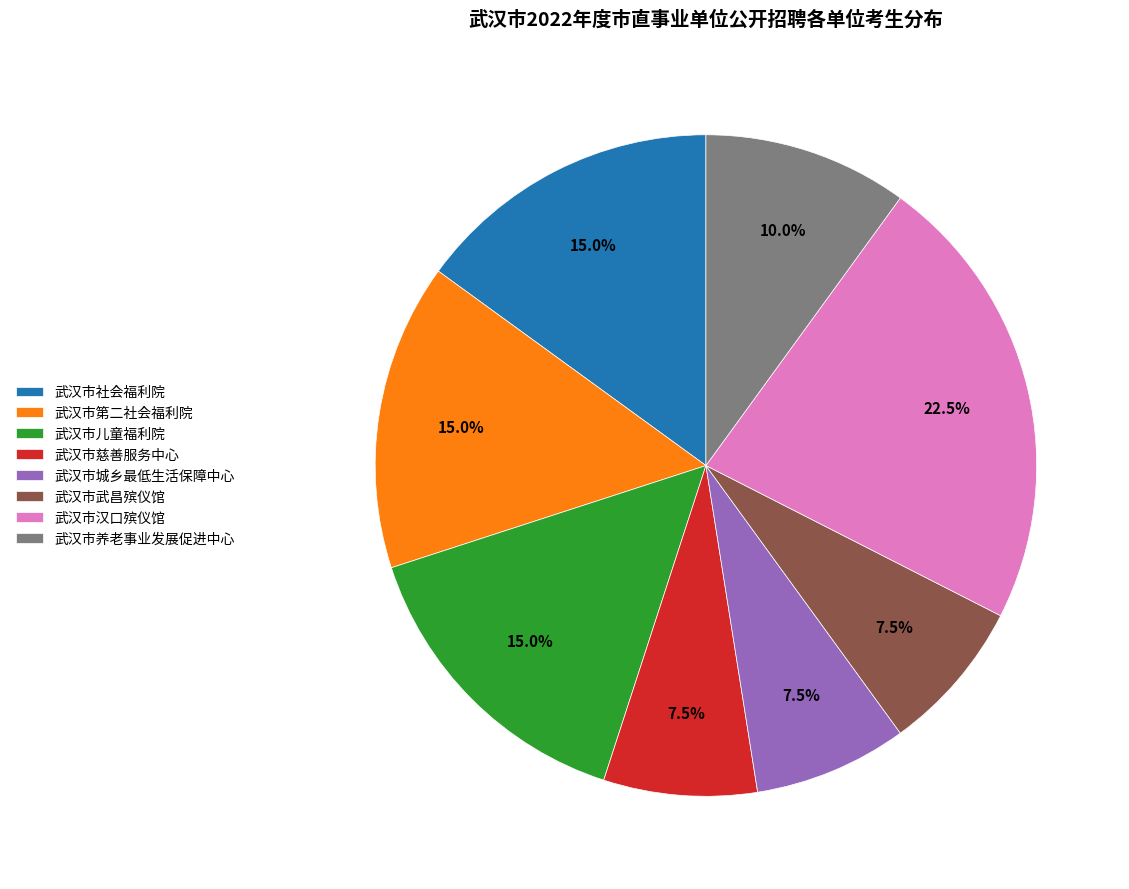

What is the ratio of the value at 武汉市第二社会福利院 to the value at 武汉市养老事业发展促进中心?

1.5